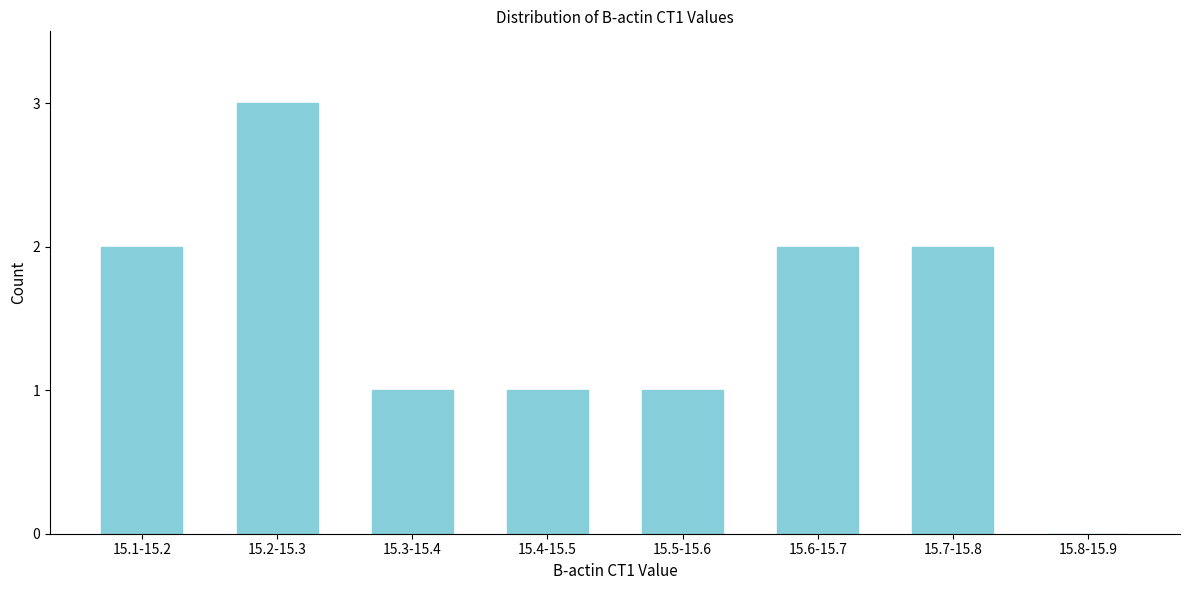

Reading left to right, transcribe all the data shown in this chart.

15.1-15.2=2	15.2-15.3=3	15.3-15.4=1	15.4-15.5=1	15.5-15.6=1	15.6-15.7=2	15.7-15.8=2	15.8-15.9=0